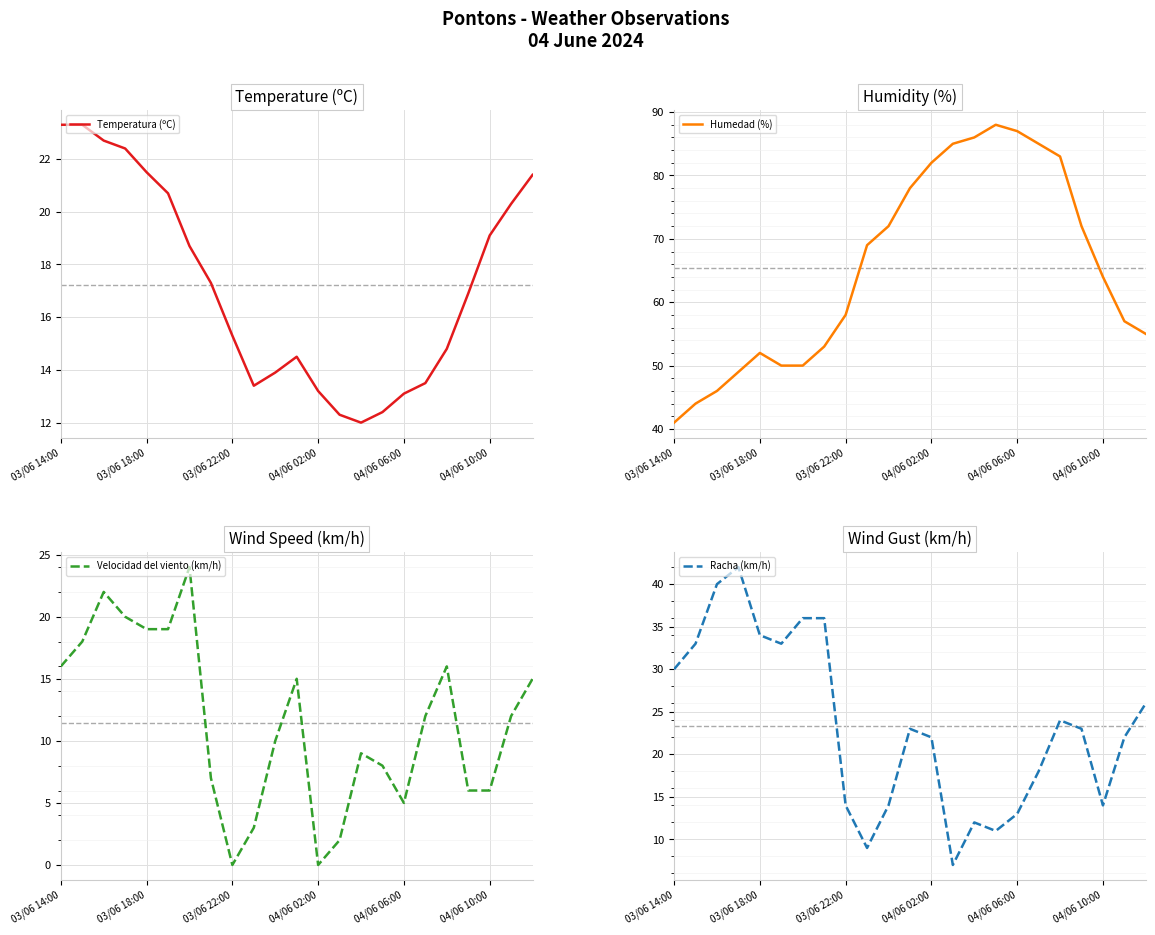

At which category is the sum across all series the highest?

18